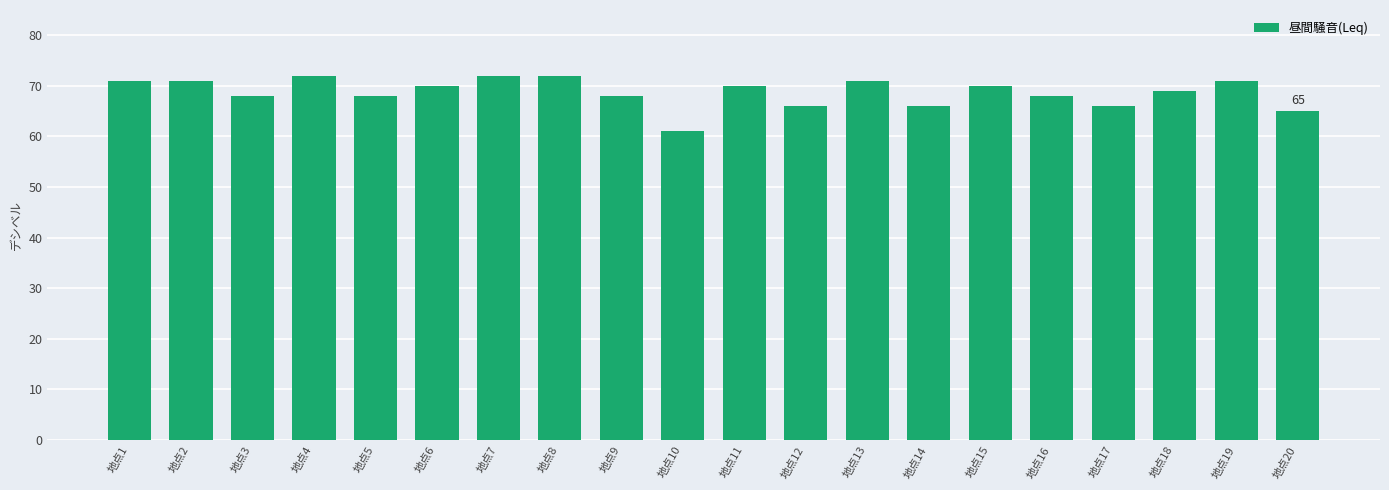

What is the sum of the values at 地点1 and 地点17?

137